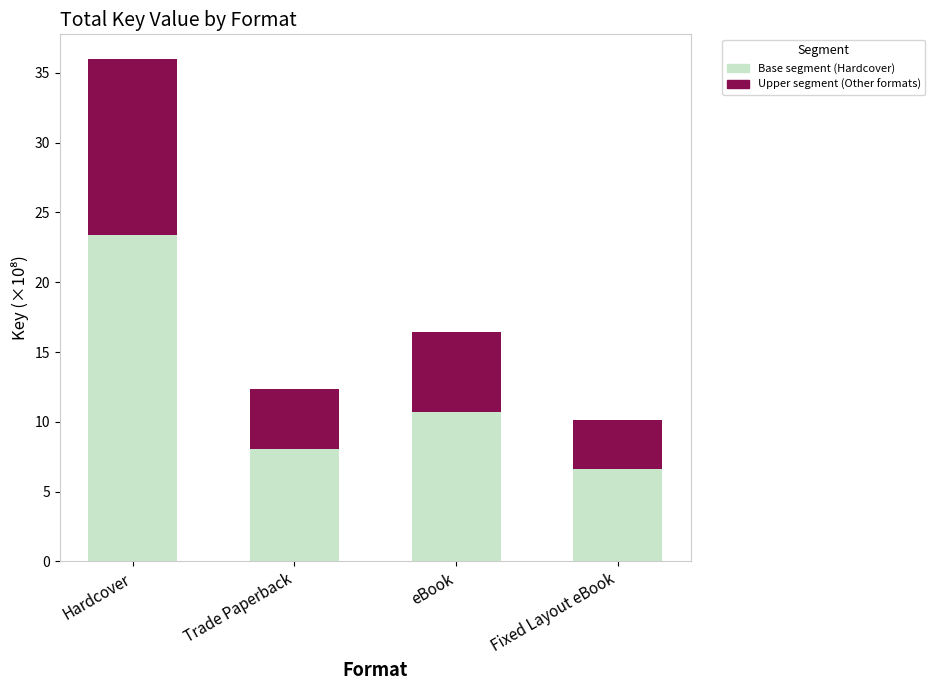

At which category is the sum across all series the highest?

Hardcover